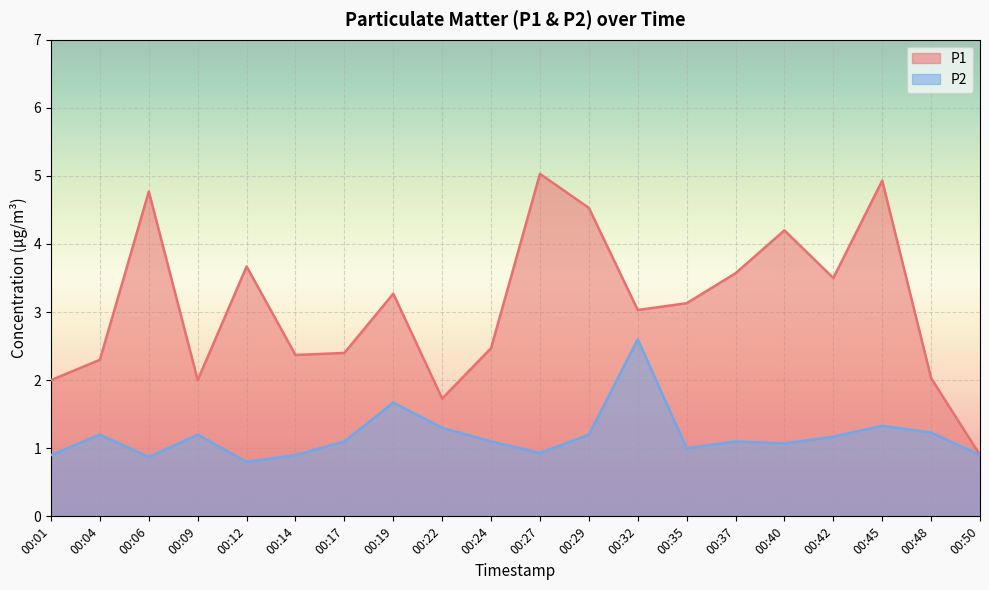

Which category has the highest value in the P2 series?

00:32